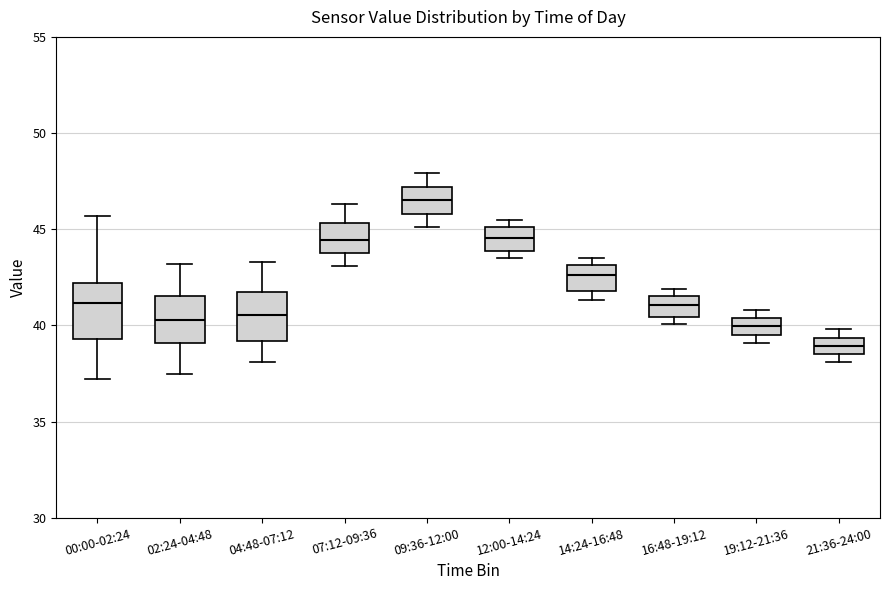

Where is the lower edge of the box for 21:36-24:00 on the y-axis? The values are not printed on the chart, so give them approximately, as read against the axis.

38.5